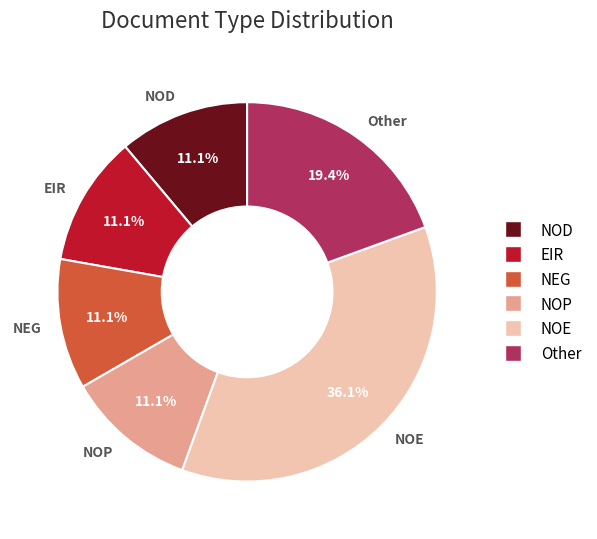

Is the sum of EIR and NOD greater than half?

No